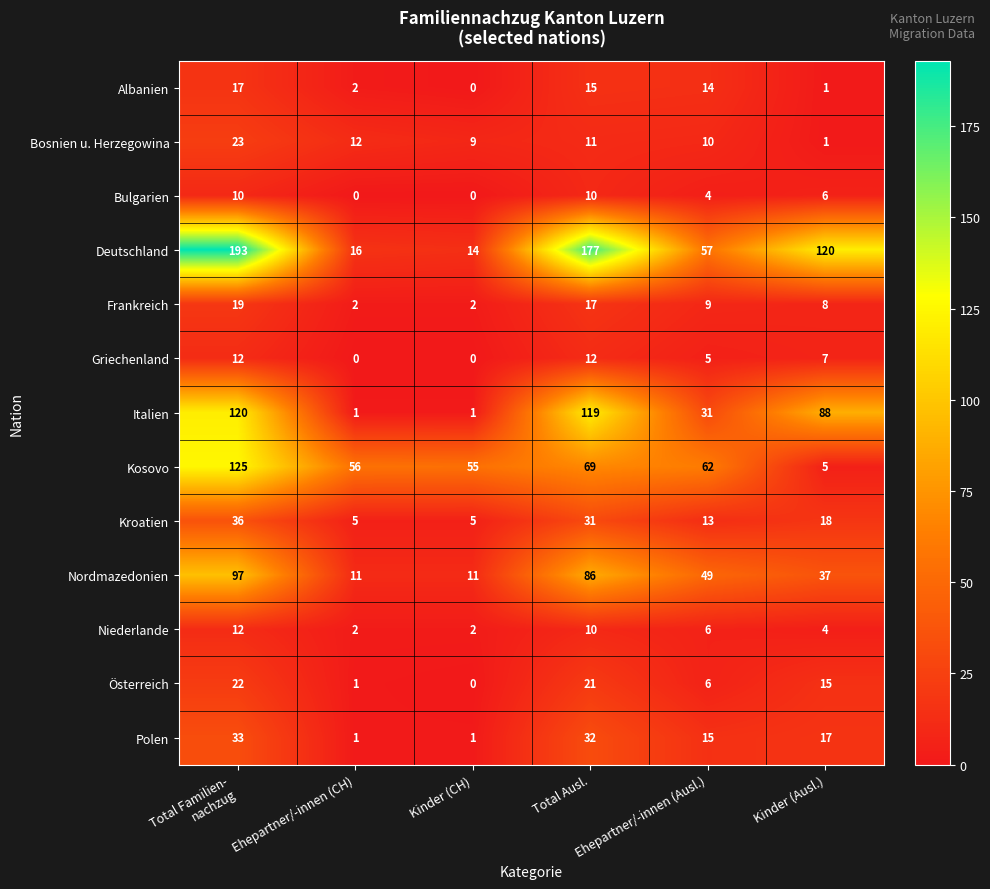

The Niederlande series shows 6 at Ehepartner/-innen (Ausl.). True or false?

True